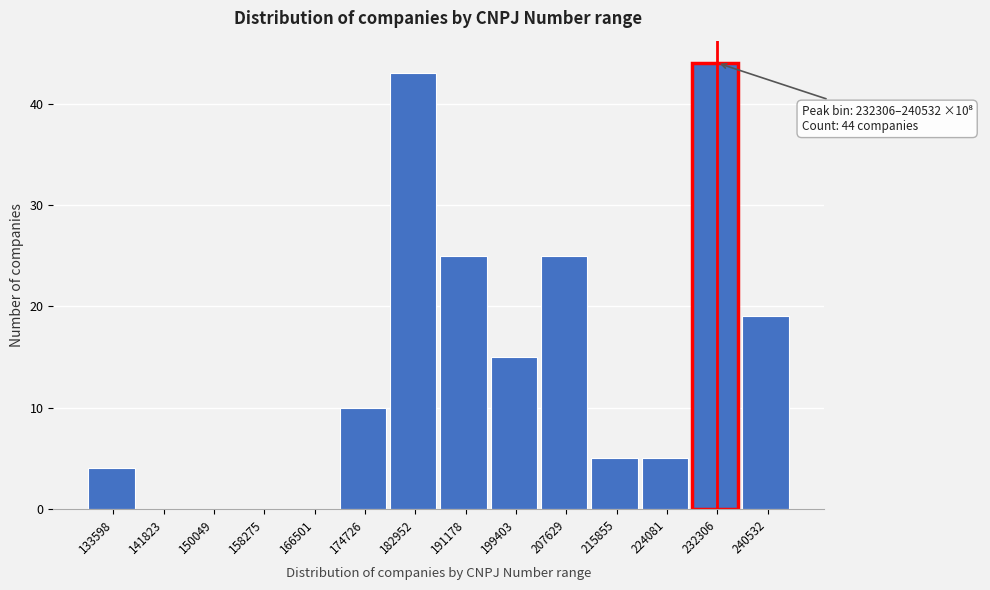

Reading left to right, what are all the values shown in this chart?

133598=4	141823=0	150049=0	158275=0	166501=0	174726=10	182952=43	191178=25	199403=15	207629=25	215855=5	224081=5	232306=44	240532=19